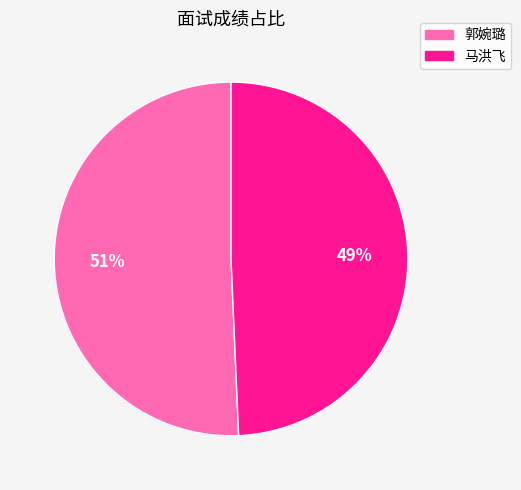

How many segments does this pie chart have?

2